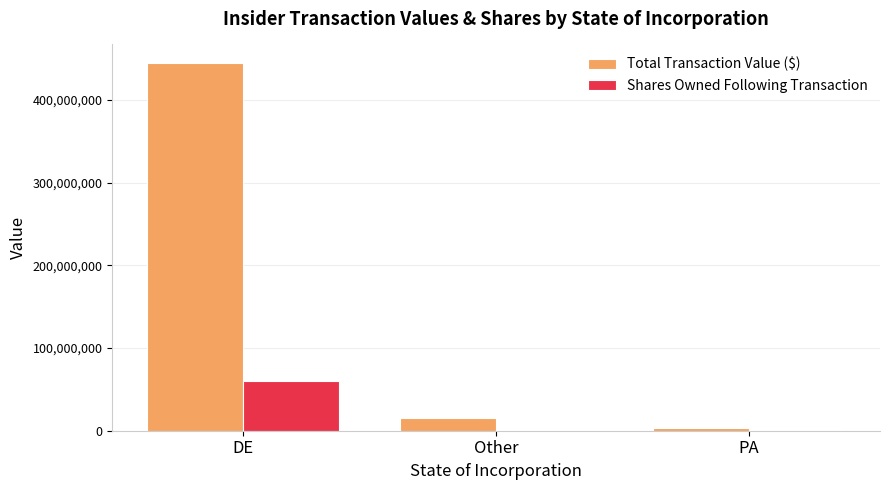

Is the value of Total Transaction Value ($) at DE greater than the value of Shares Owned Following Transaction at Other?

Yes